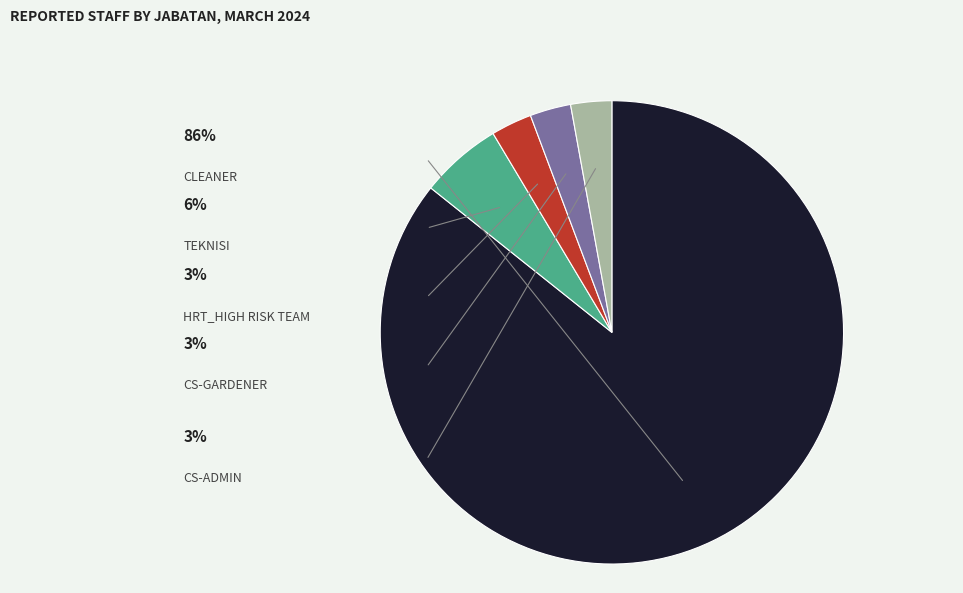

What is the total percentage of HRT_HIGH RISK TEAM and CS-ADMIN?

5.7%